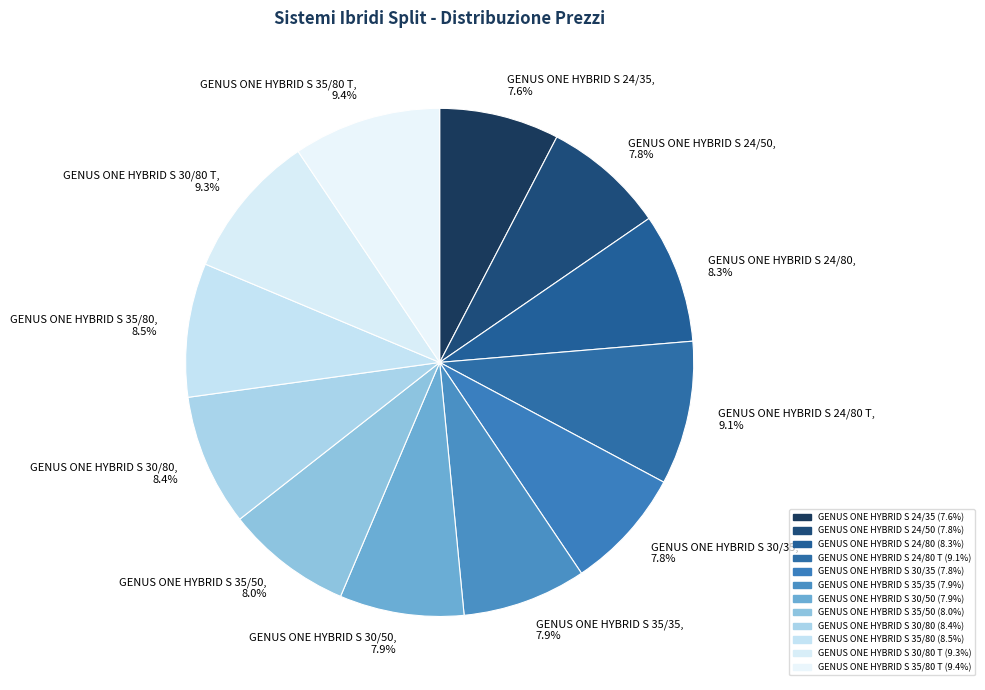

Combined, do GENUS ONE HYBRID S 35/50, 8.0% and GENUS ONE HYBRID S 30/80, 8.4% account for over 50%?

No